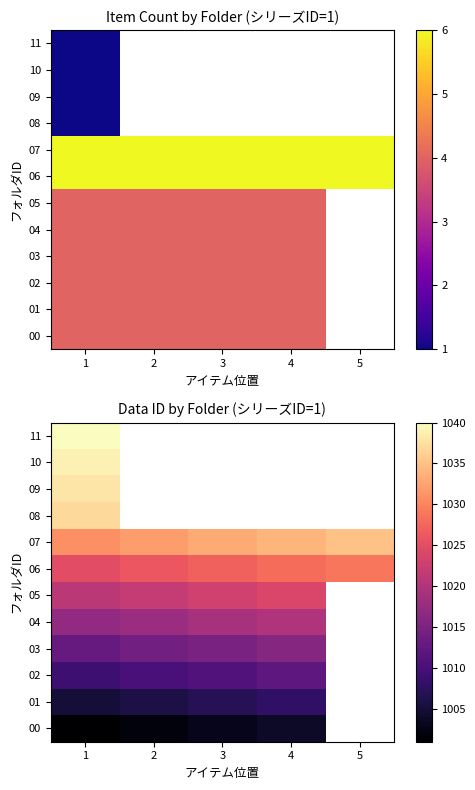

Is it true that 07 equals 615.7 at 3?

False